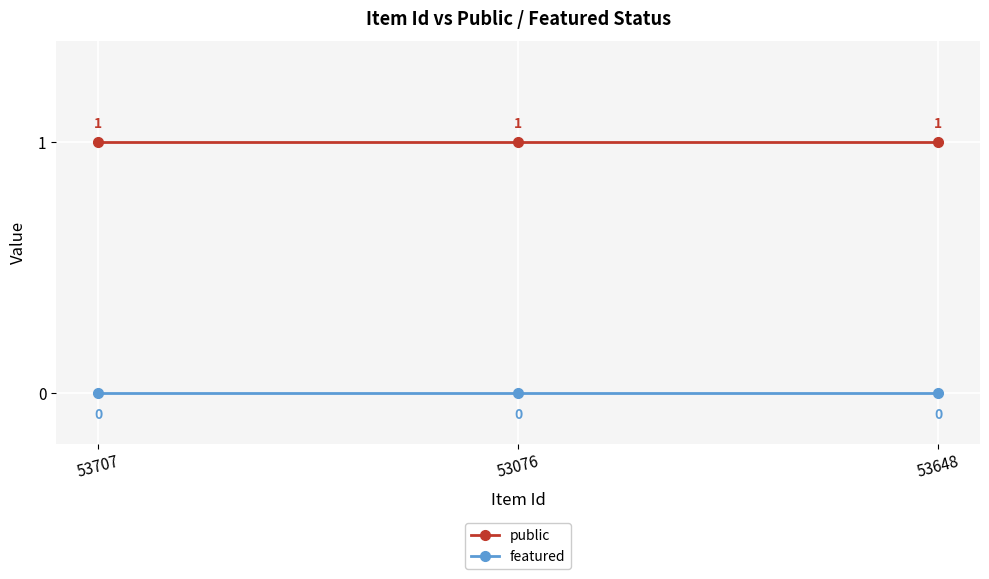

List the series in order of their overall mean, highest first.

public, featured